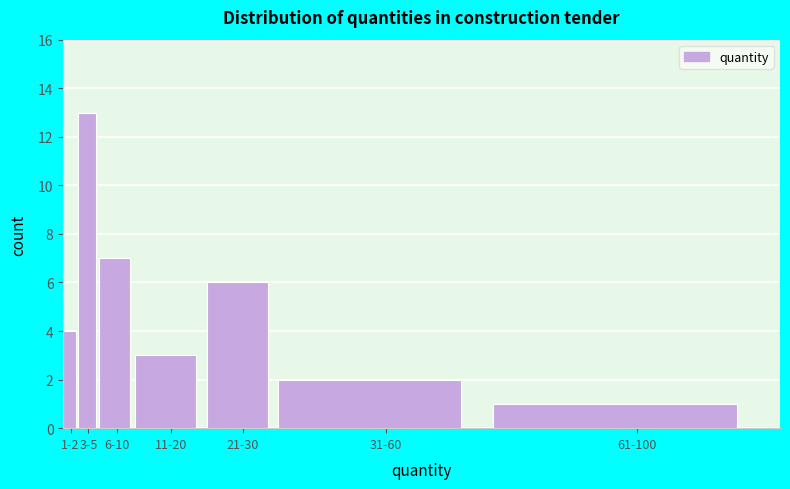

Reading left to right, extract all data points from this chart.

4	13	7	3	6	2	1